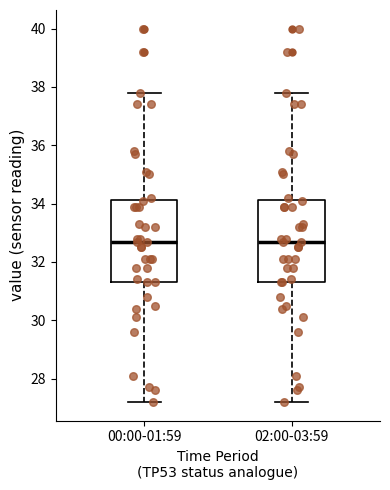

Reading left to right, read every box against the y-axis: the position of its median line, the range the box covers, and the ends of its whiskers. The values are not printed on the chart, so give them approximately, as read against the axis.

00:00-01:59: median 32.8, box 31.4 to 34.2, whiskers 27.2 to 37.8
02:00-03:59: median 32.8, box 31.4 to 34.2, whiskers 27.2 to 37.8